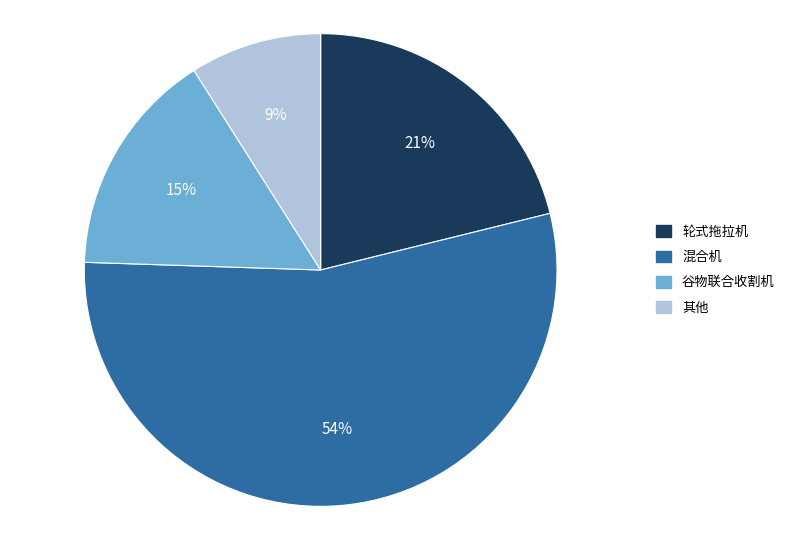

To the nearest percent, what is the average slice percentage?

25%